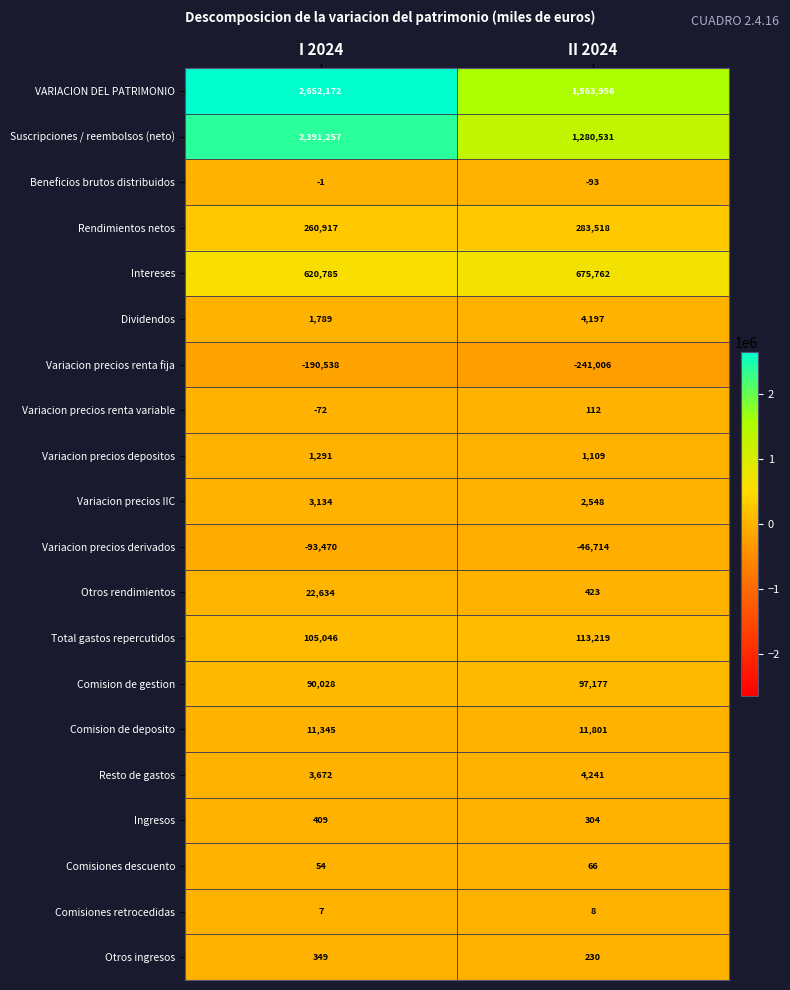

What is the difference between the highest and lowest values at I 2024?

2842710